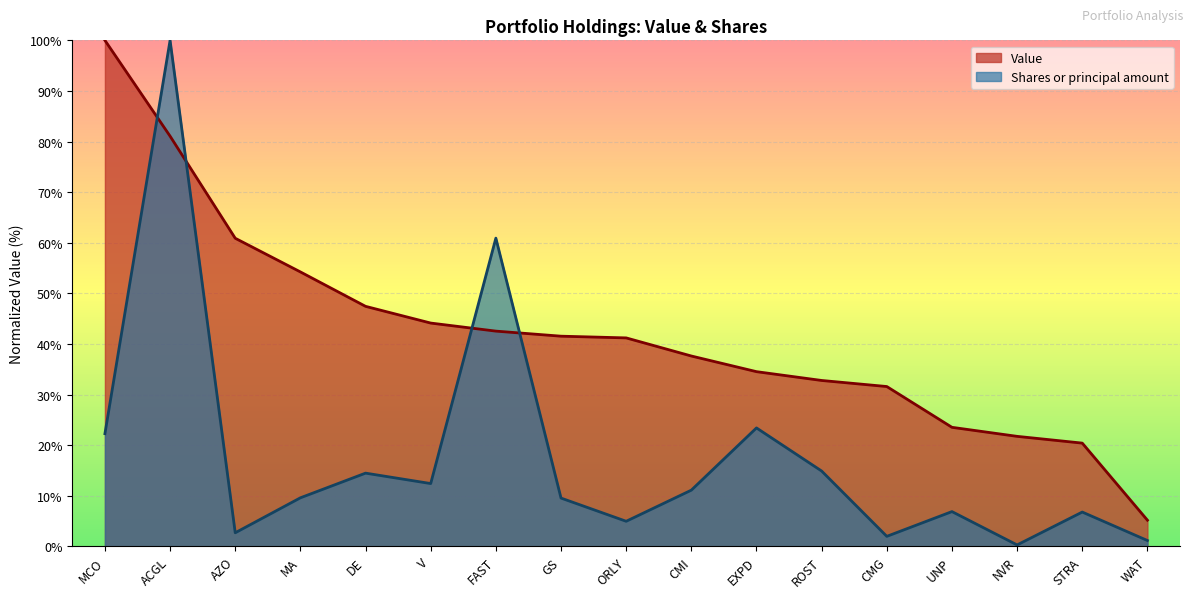

What is the greatest value displayed?

100.0